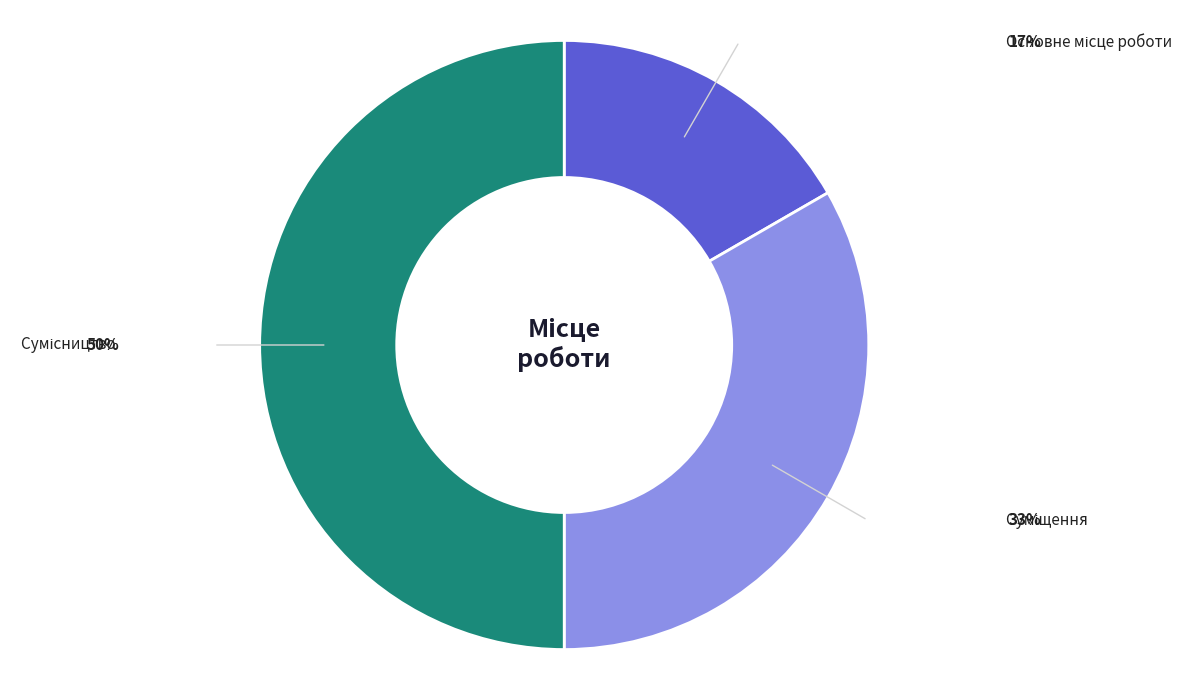

Approximately how many times larger is the value at Суміщення compared to Сумісництво?

0.7